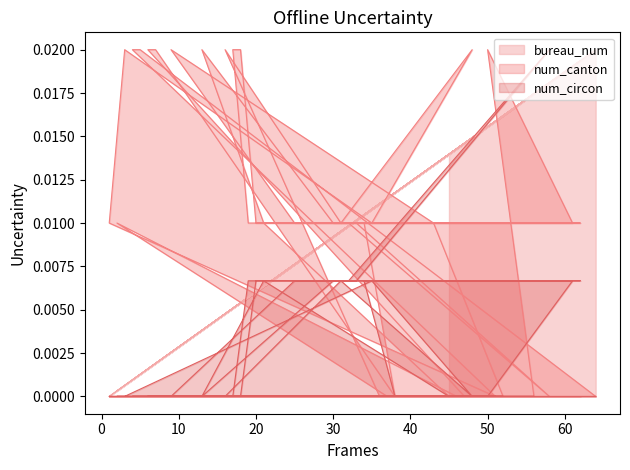

True or false: num_circon has a value of 0.0 at 4.

False